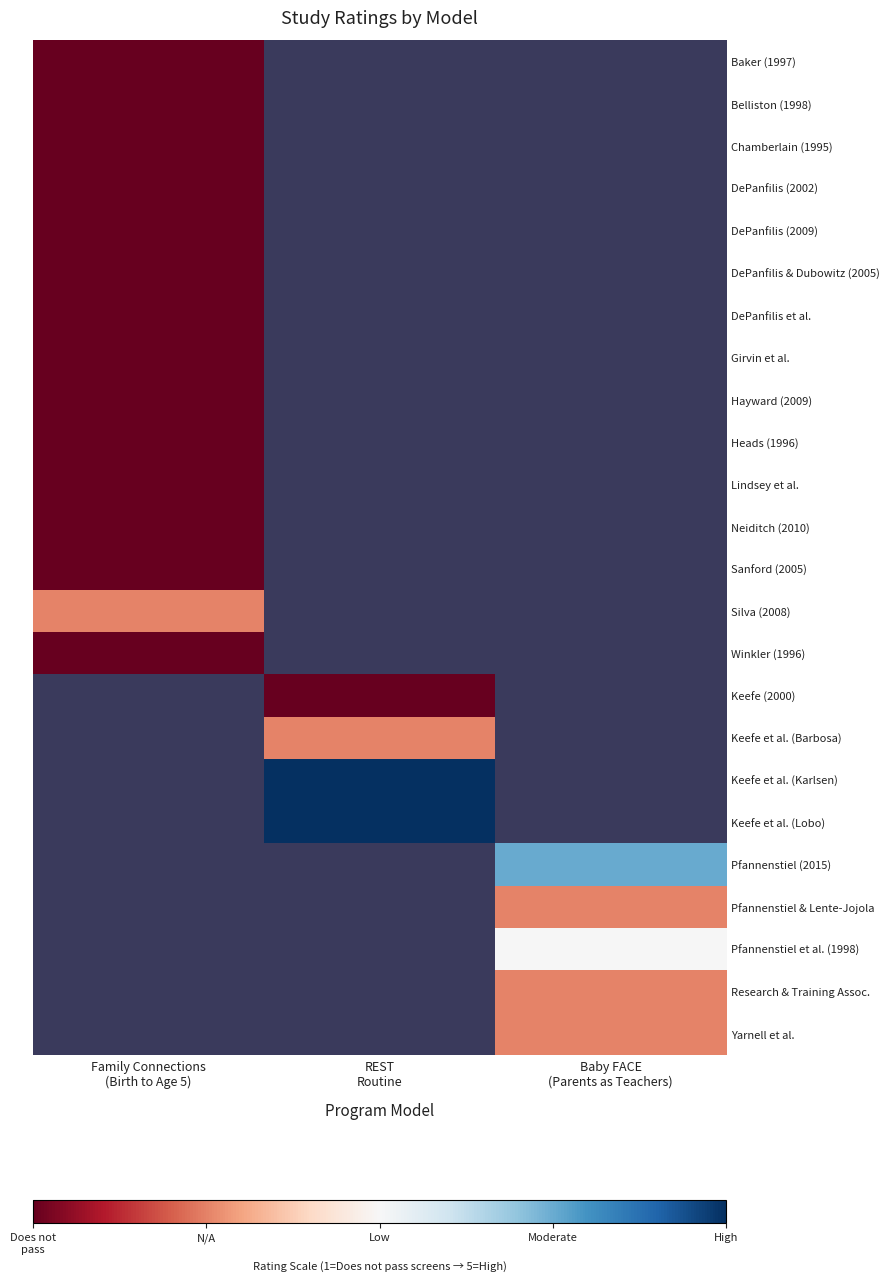

Between Family Connections
(Birth to Age 5) and REST
Routine, which is larger?

Family Connections
(Birth to Age 5)